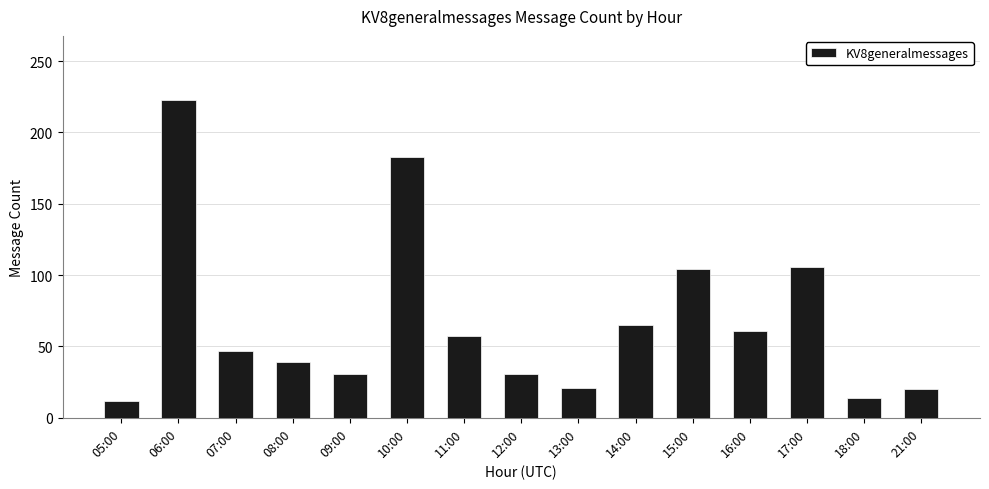

How many bars are there in total?

15